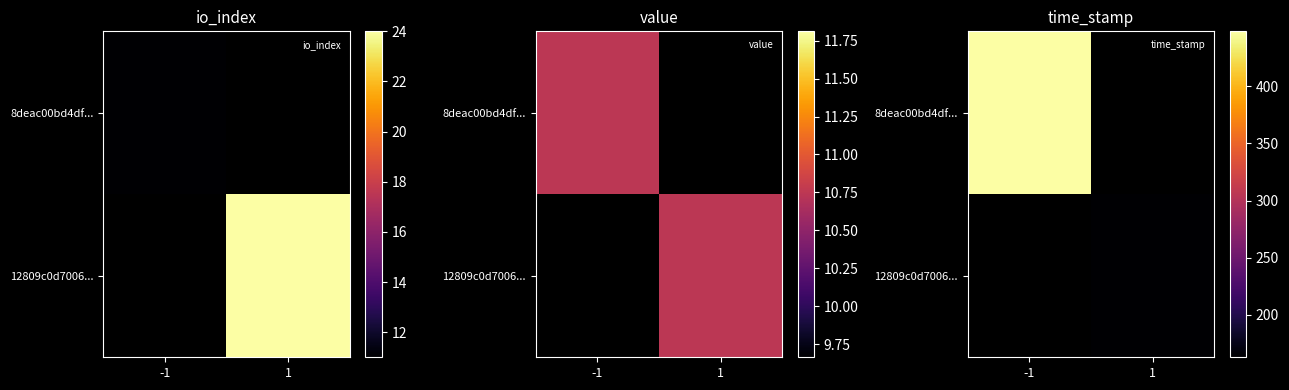

Is the value of 12809c0d7006... at 1 greater than the value of 8deac00bd4df... at -1?

No